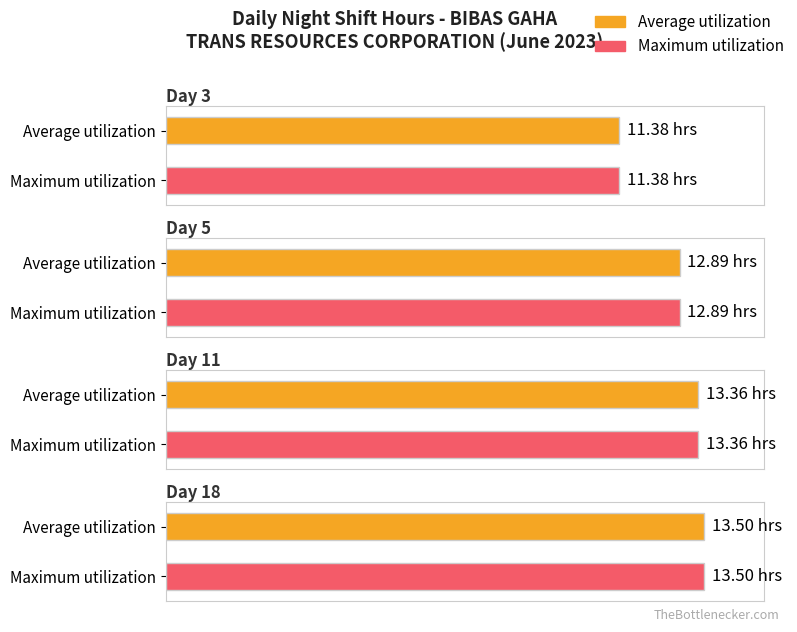

True or false: Maximum utilization has a value of 13.4 at Day 11.

True